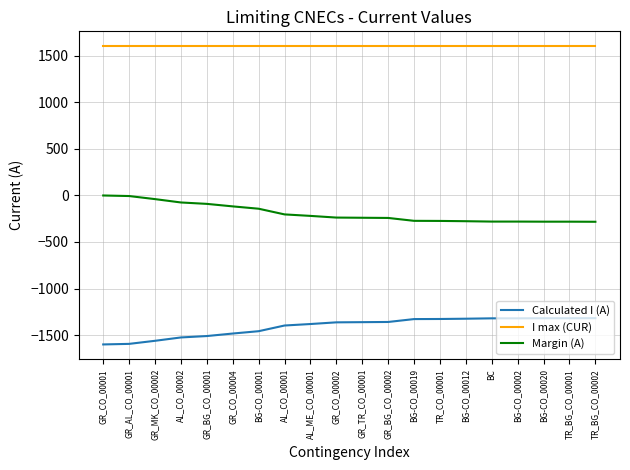

What is the minimum value shown in the chart?

-1599